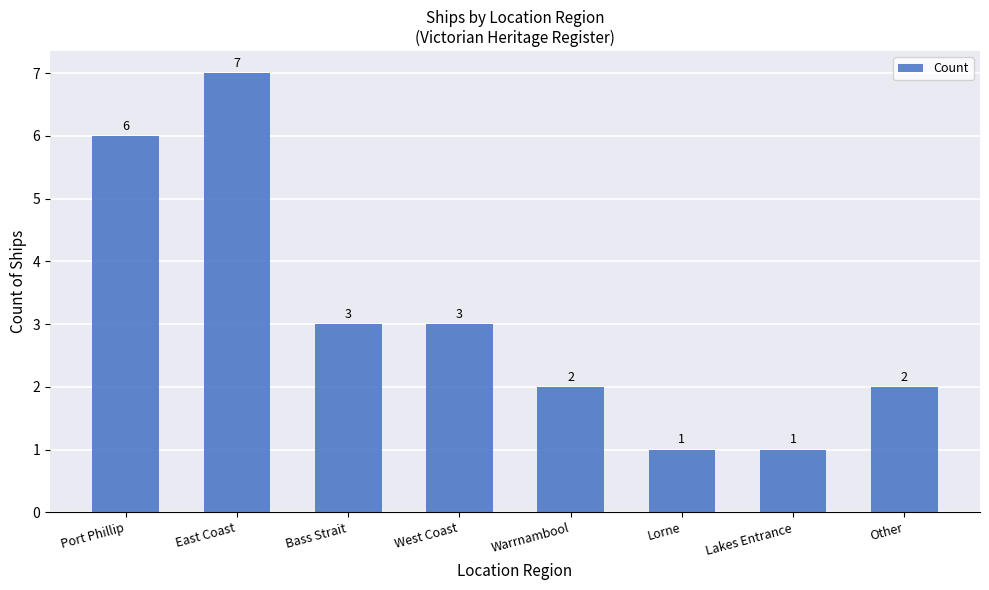

What is the maximum value shown in the chart?

7